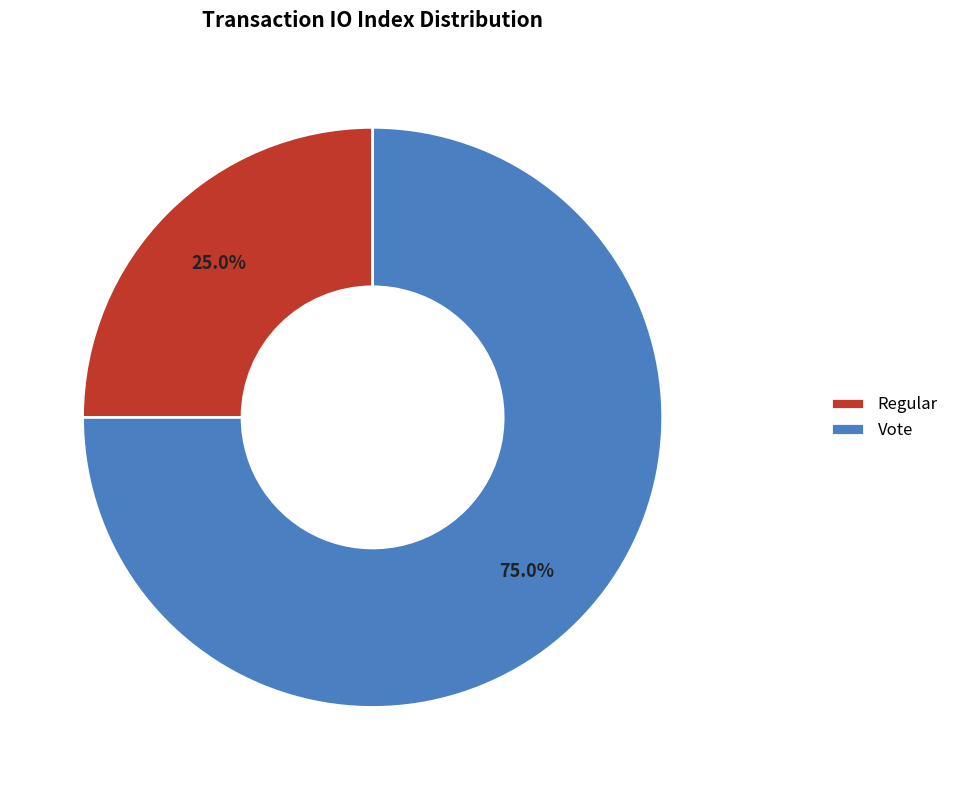

What is the largest slice in the pie chart?

Vote